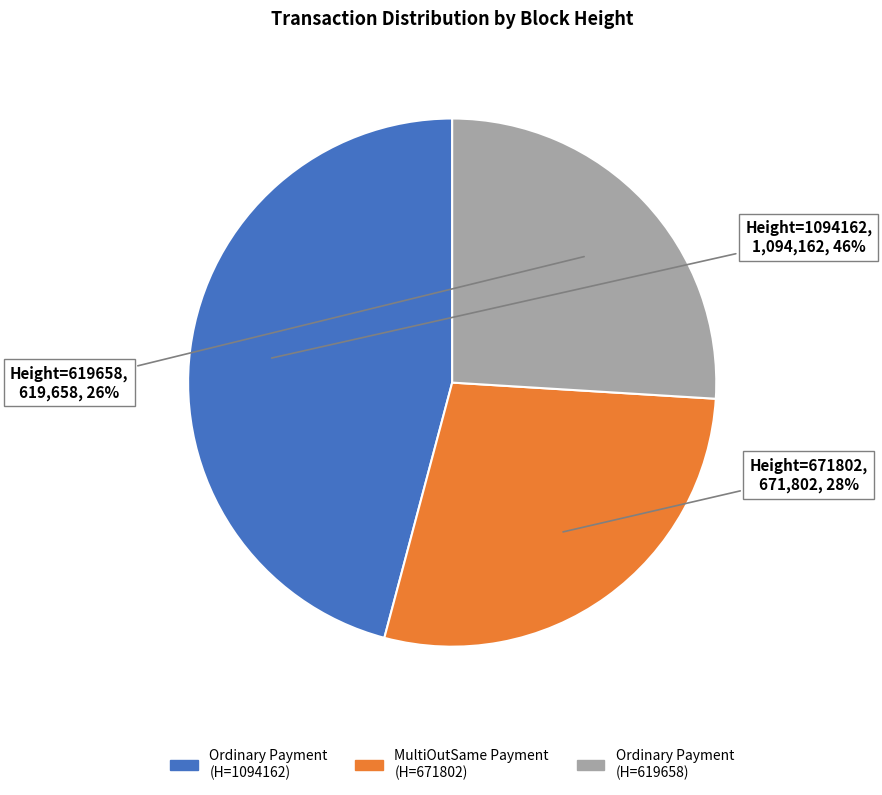

Does any single category account for the majority?

No